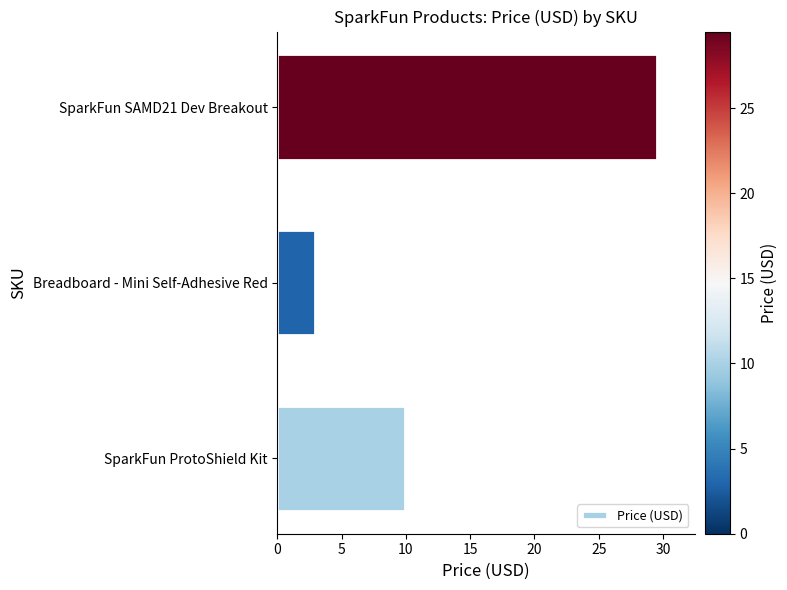

List the labels in order of value, largest first.

SparkFun SAMD21 Dev Breakout, SparkFun ProtoShield Kit, Breadboard - Mini Self-Adhesive Red